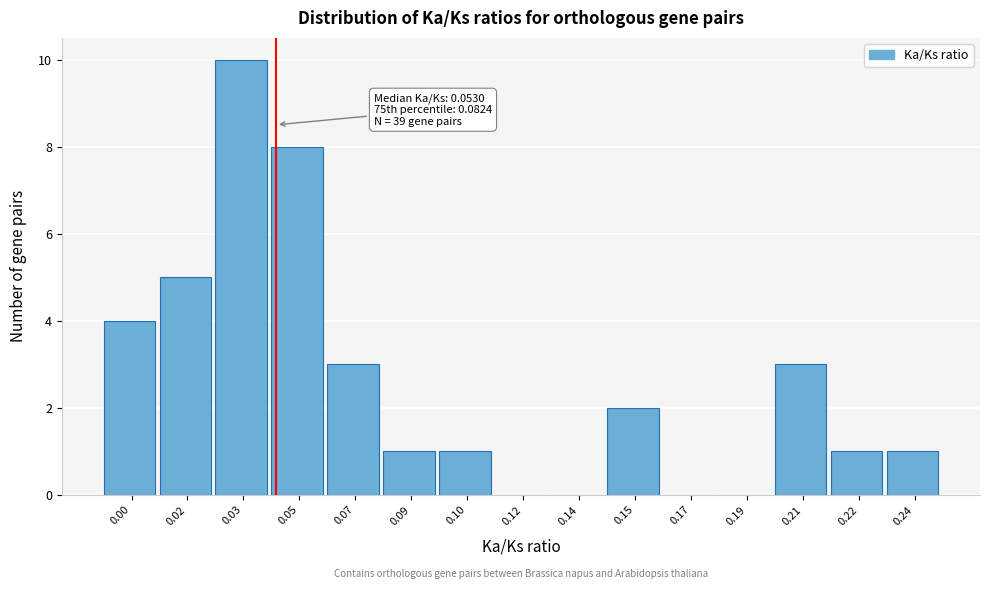

Reading right to left, list all the values displayed in this chart.

0.24=1	0.22=1	0.21=3	0.19=0	0.17=0	0.15=2	0.14=0	0.12=0	0.10=1	0.09=1	0.07=3	0.05=8	0.03=10	0.02=5	0.00=4